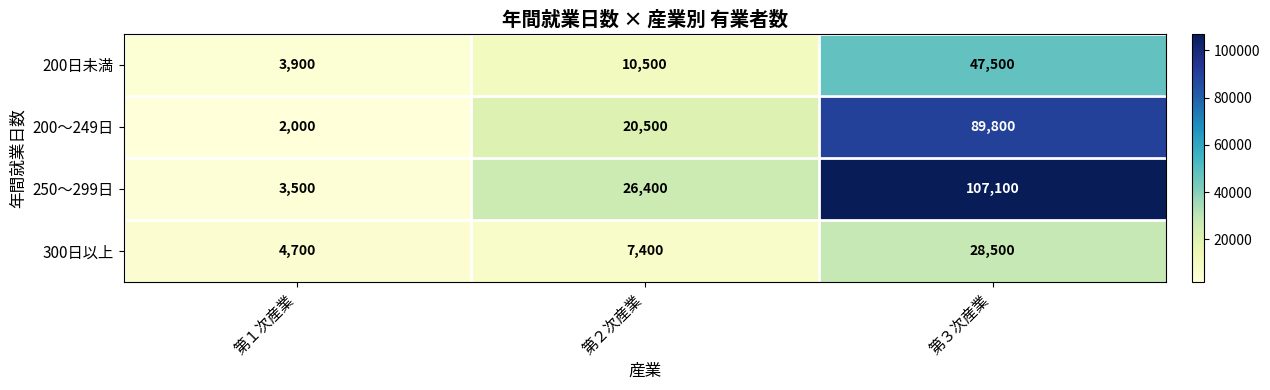

What is the smallest value displayed?

2000